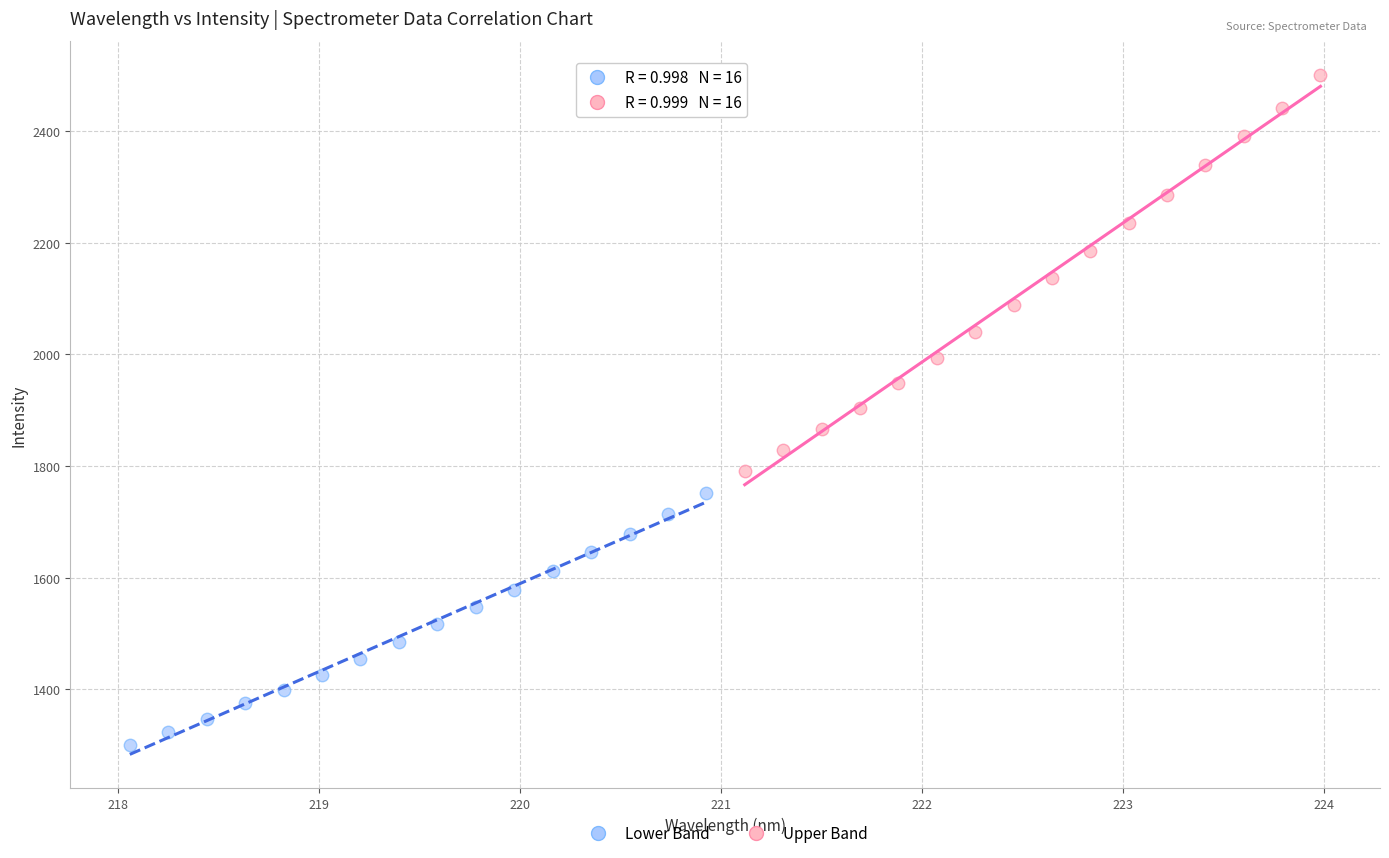

Which series reaches the minimum Y coordinate?

Lower Band